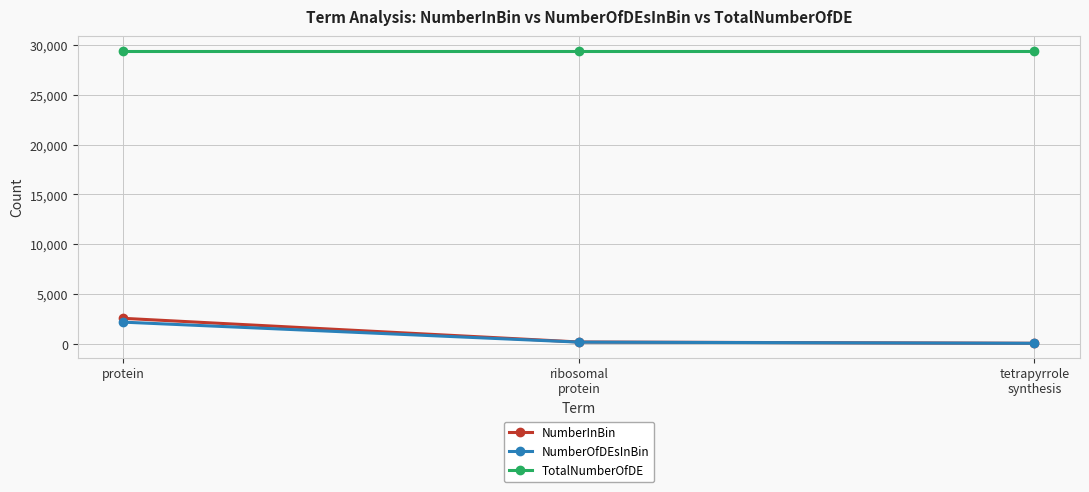

Count the number of categories in the chart.

3